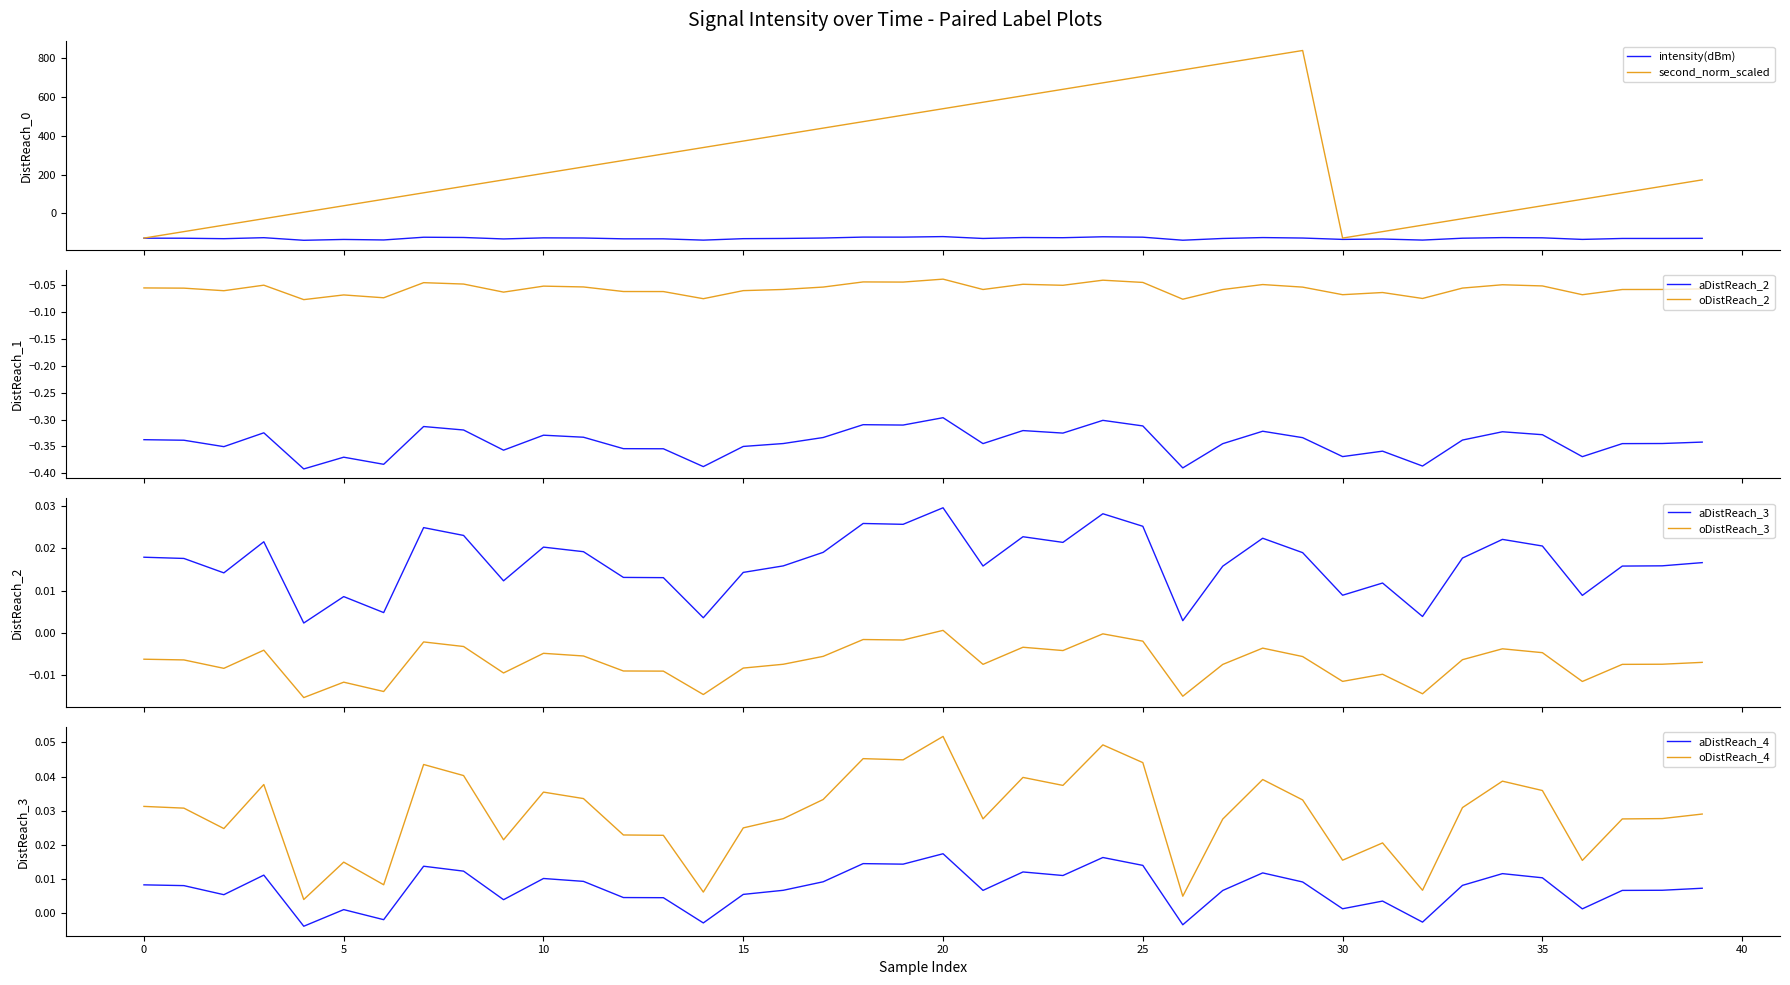

The value of second at 35 is 223.9. True or false?

False